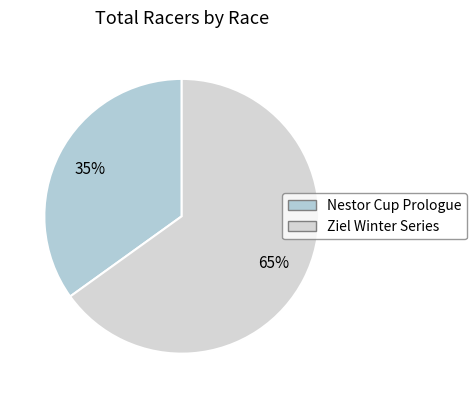

What percentage is the Nestor Cup Prologue slice, to the nearest percent?

35%